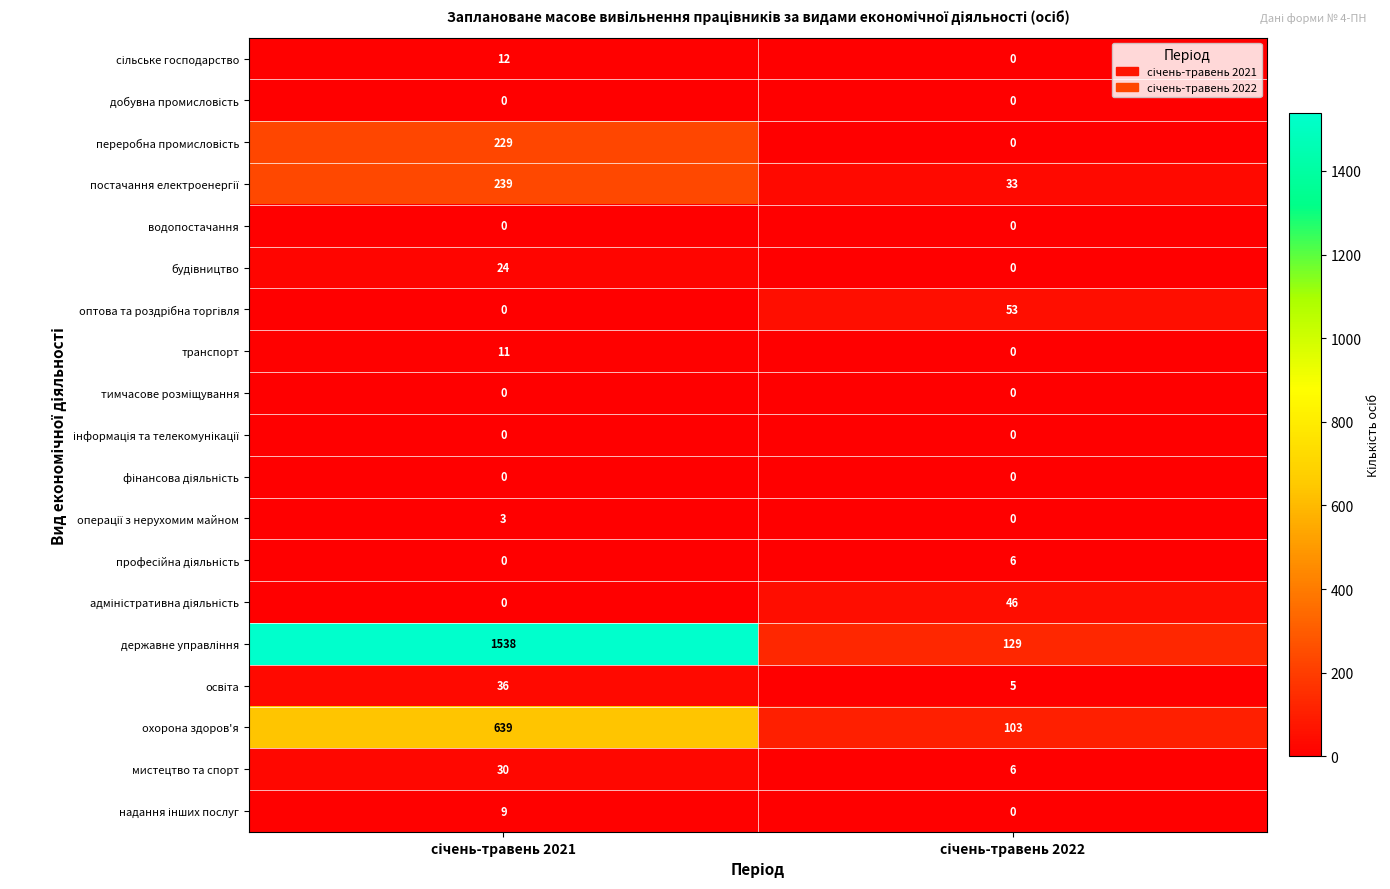

What is the lowest value of the мистецтво та спорт series?

6